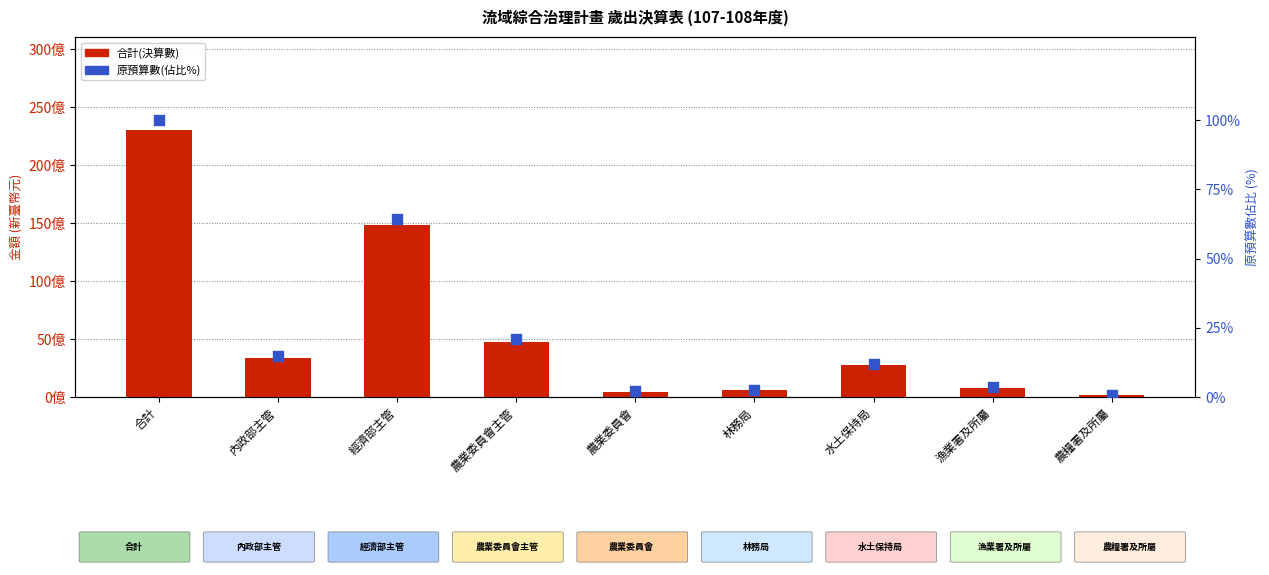

What are all the series names shown in the legend?

合計(決算數), 原預算數(佔比%)